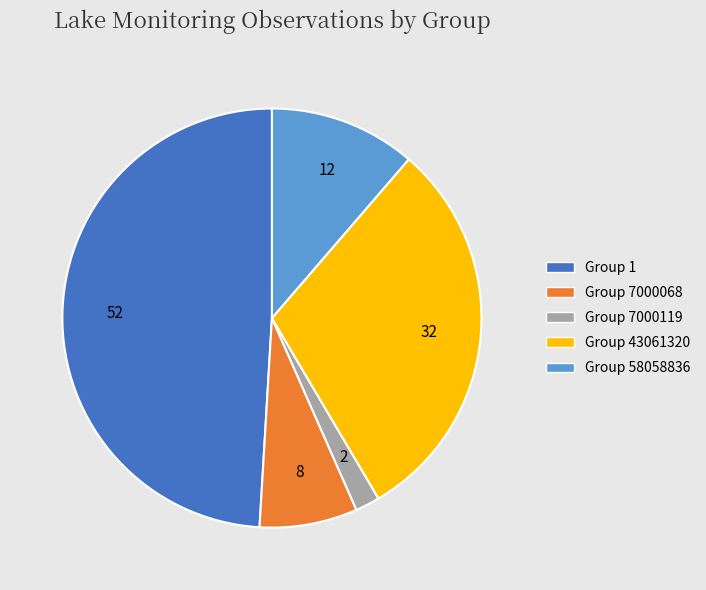

Which category has the smallest portion of the pie?

Group 7000119